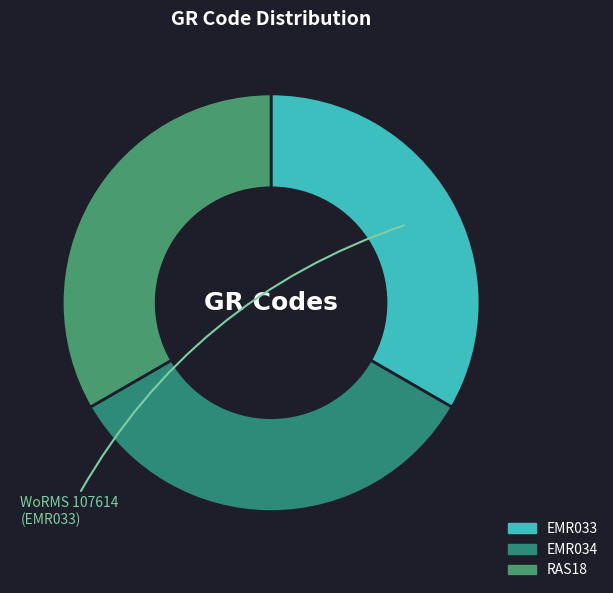

Is it true that EMR033 is 41% of the pie?

False